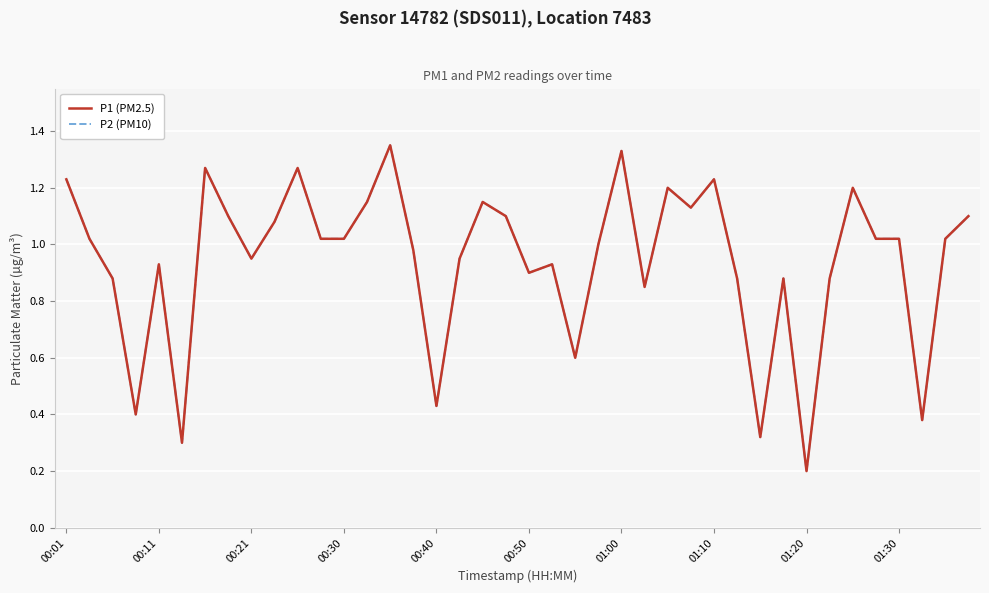

At how many categories does at least one series exceed 0?

40